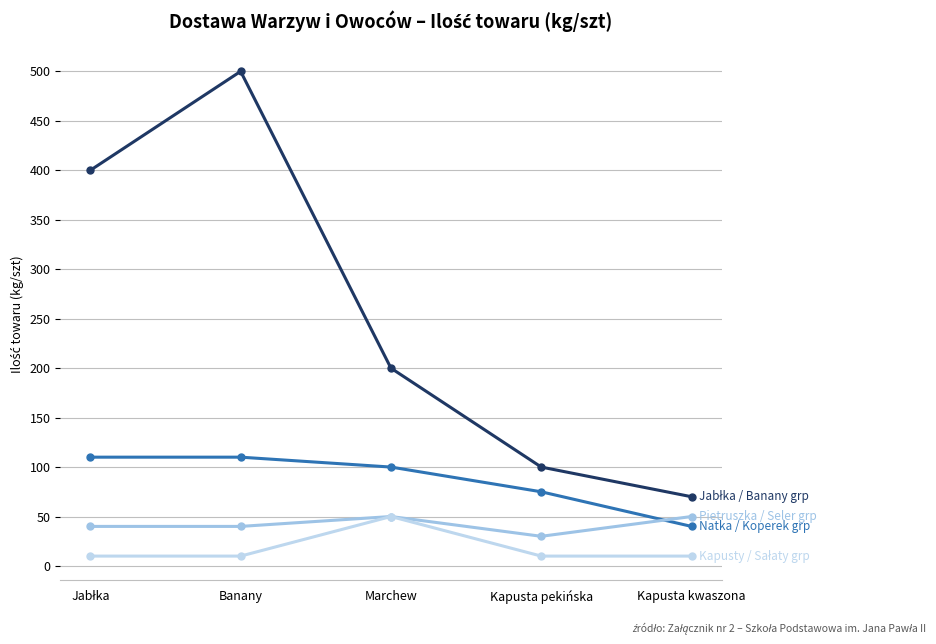

Is it true that Natka / Koperek / Por / Cebula / Groch equals 24 at Kapusta pekińska?

False